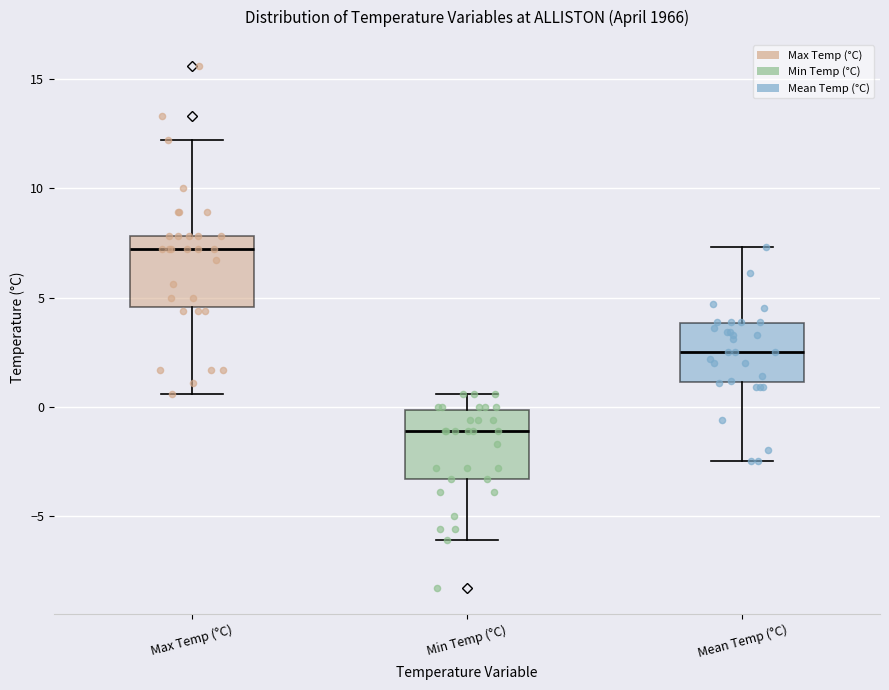

Reading left to right, read every box against the y-axis: the position of its median line, the range the box covers, and the ends of its whiskers. The values are not printed on the chart, so give them approximately, as read against the axis.

Max Temp (°C): median 7.0, box 4.5 to 8.0, whiskers 0.5 to 12.0
Min Temp (°C): median -1.0, box -3.5 to 0.0, whiskers -6.0 to 0.5
Mean Temp (°C): median 2.5, box 1.0 to 4.0, whiskers -2.5 to 7.5